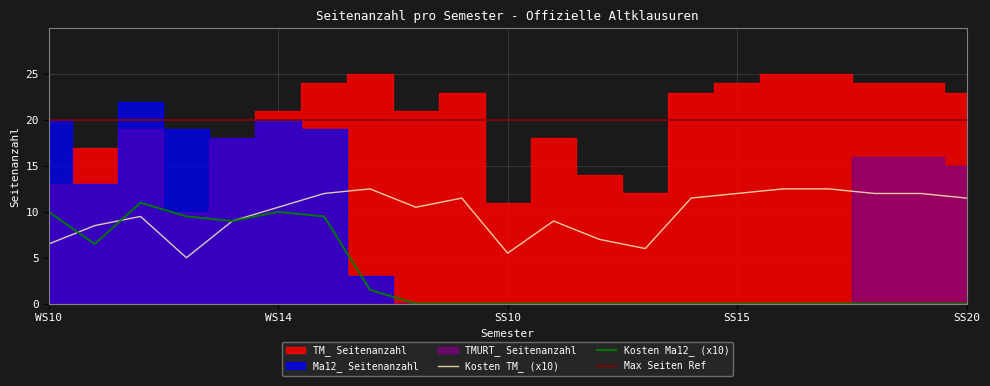

What is the sum of the Kosten_TM values at SS15 and SS18?

2.4